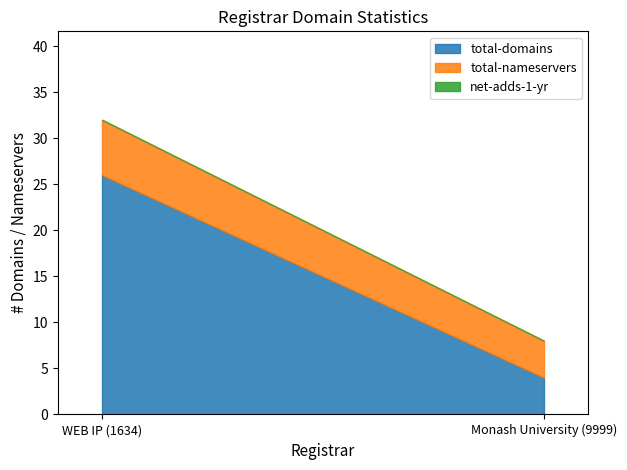

How many lines are shown in the chart?

3